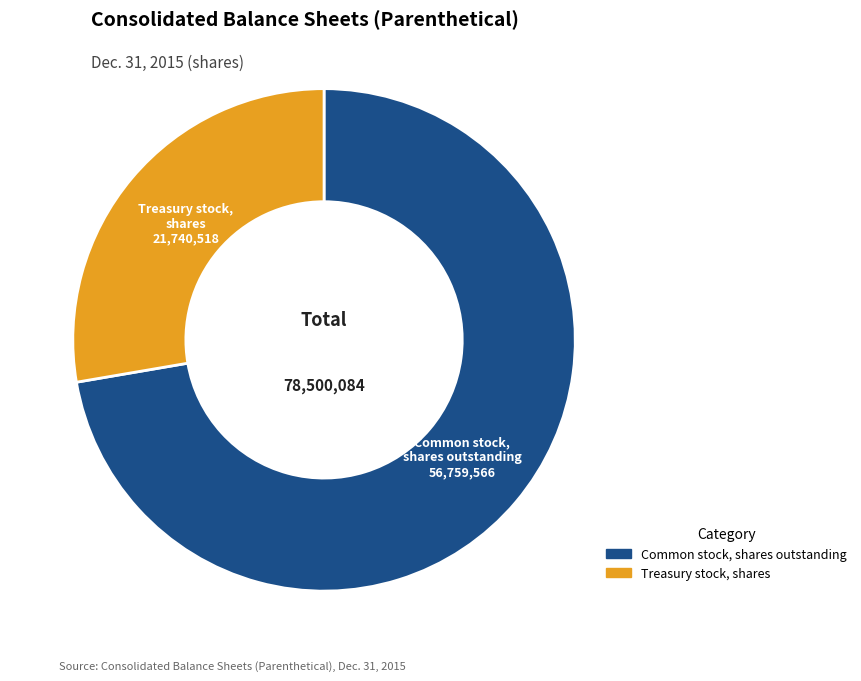

Does any single category account for the majority?

Yes